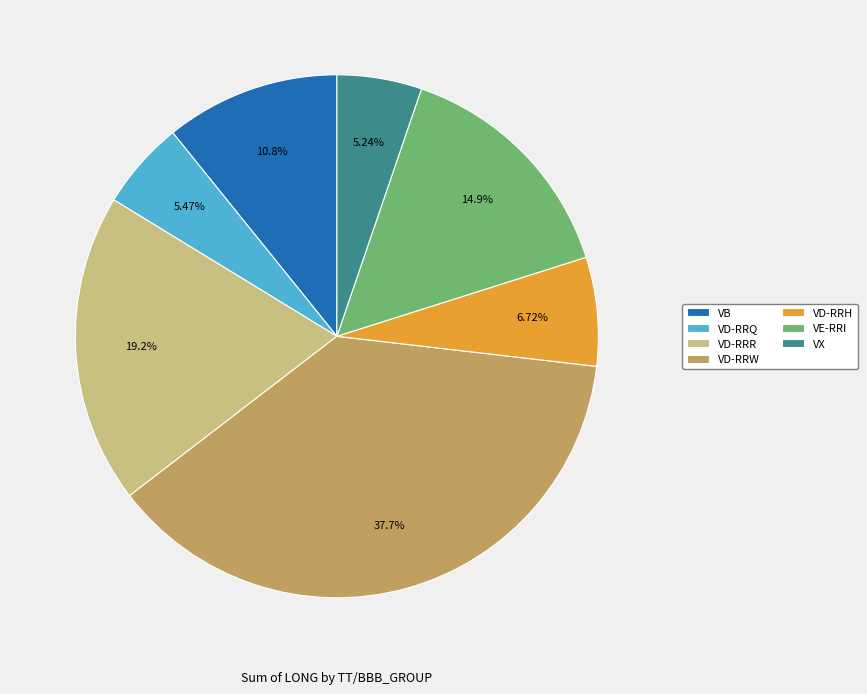

To the nearest percent, what is the average slice percentage?

14%